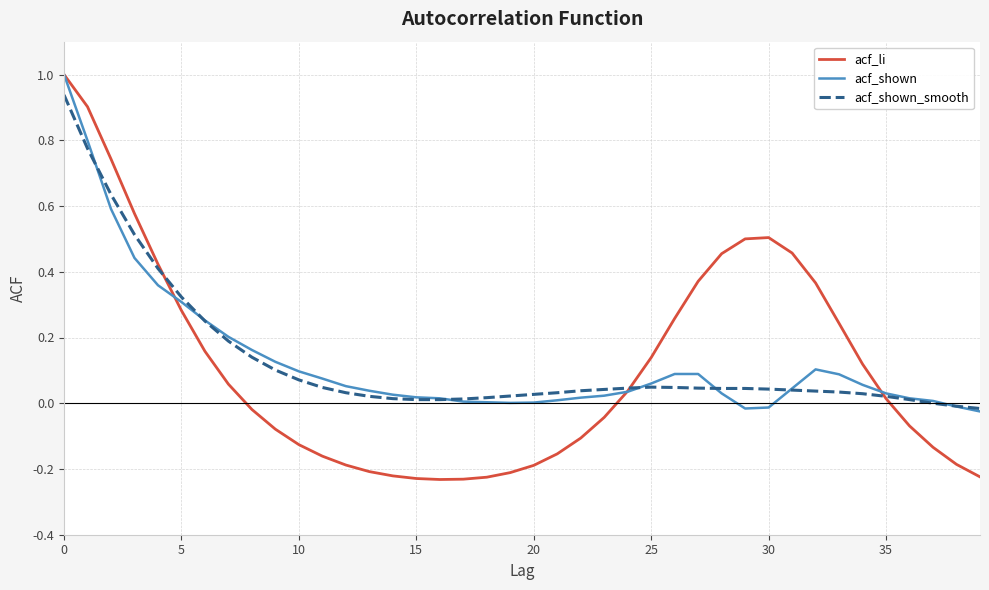

Which series has the widest spread of values?

acf_li